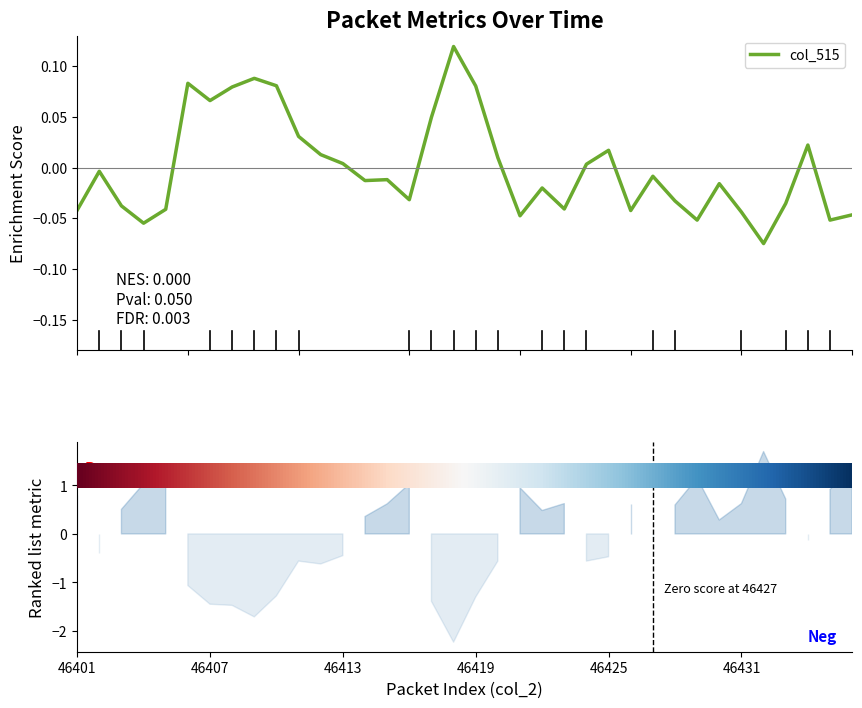

How many values exceed 0?

15